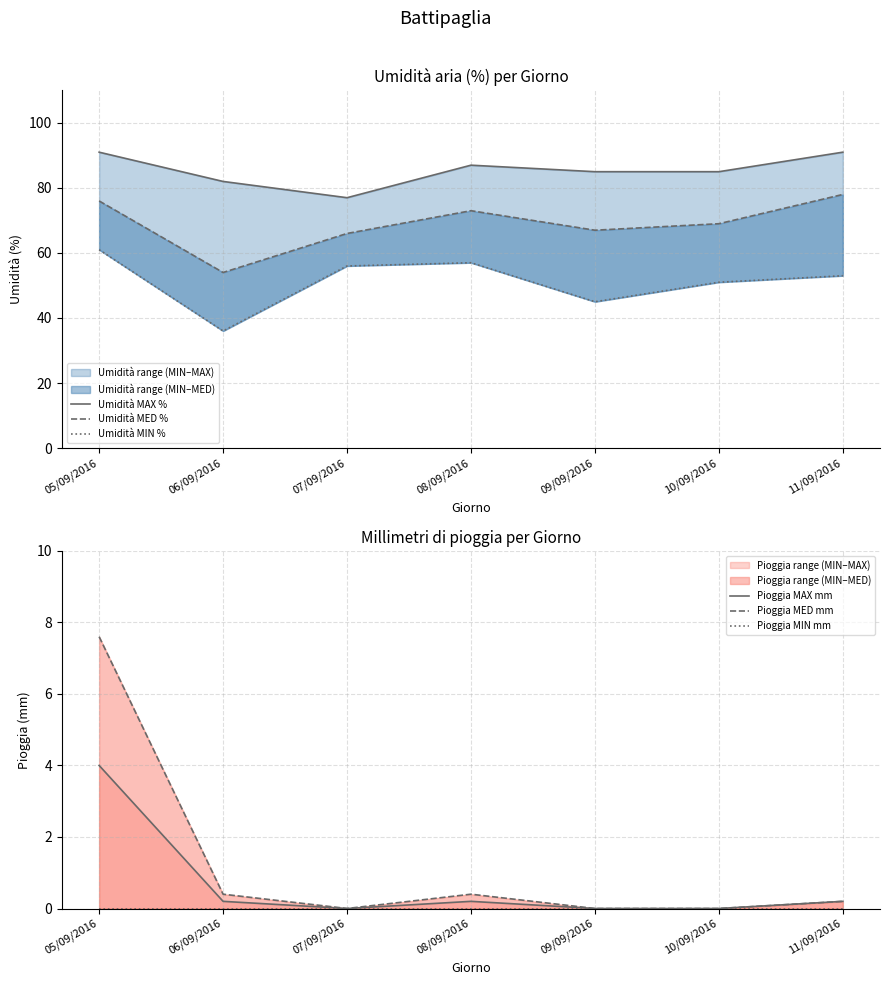

Rank the categories by Pioggia MIN mm value from highest to lowest.

05/09/2016, 06/09/2016, 07/09/2016, 08/09/2016, 09/09/2016, 10/09/2016, 11/09/2016